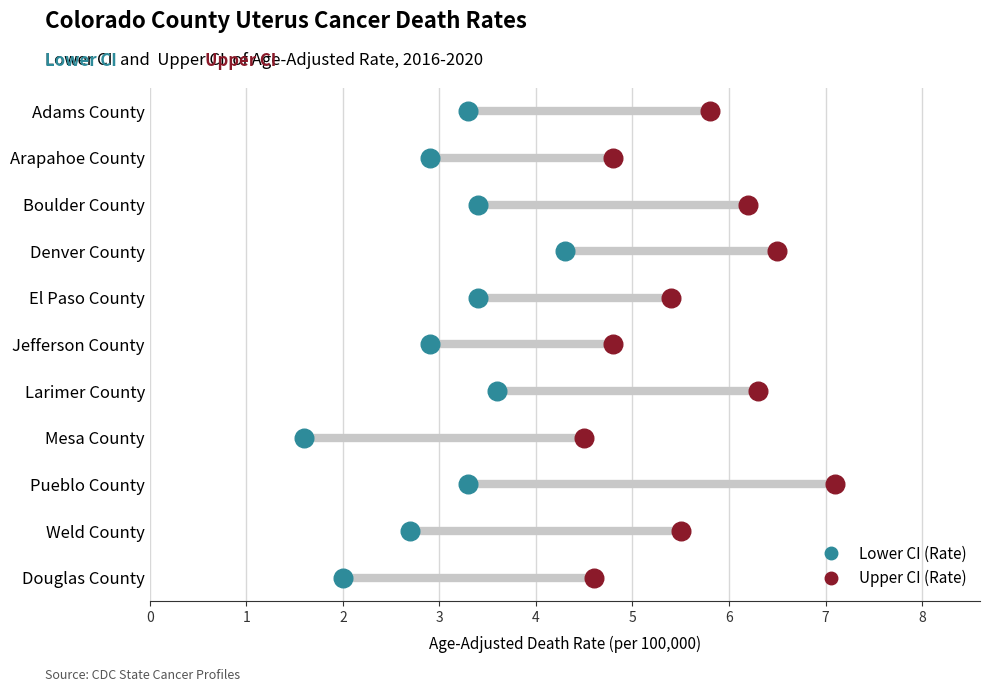

Which series contains the lowest Y value?

Lower CI (Rate)